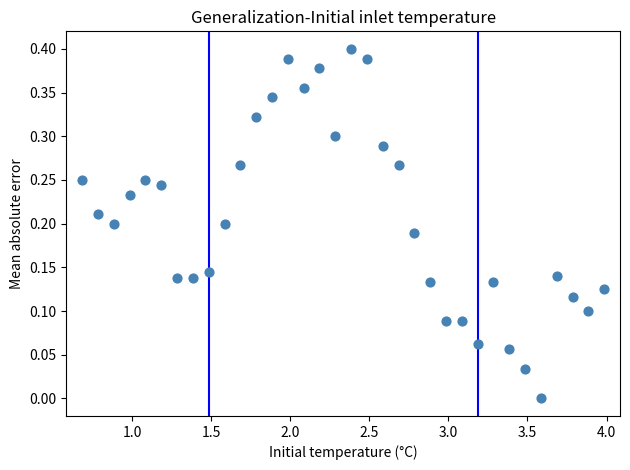

What is the range of X values (max minus min)?

3.3